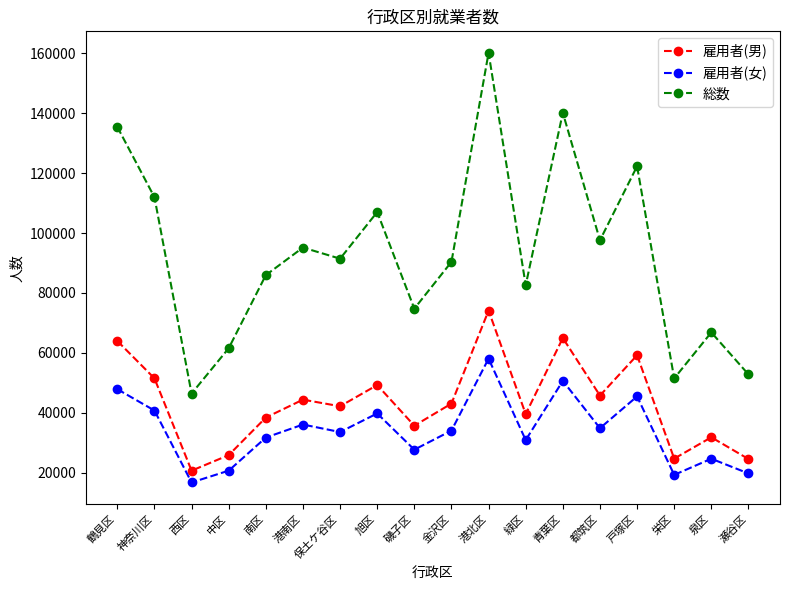

What is the difference between the maximum and minimum values in the 総数 series?

113801